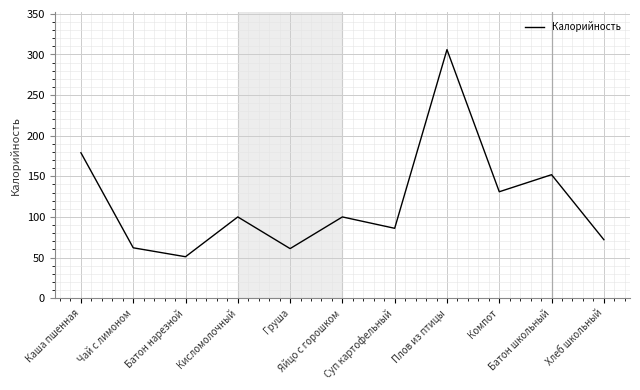

Is it true that the value at Груша is 34?

False